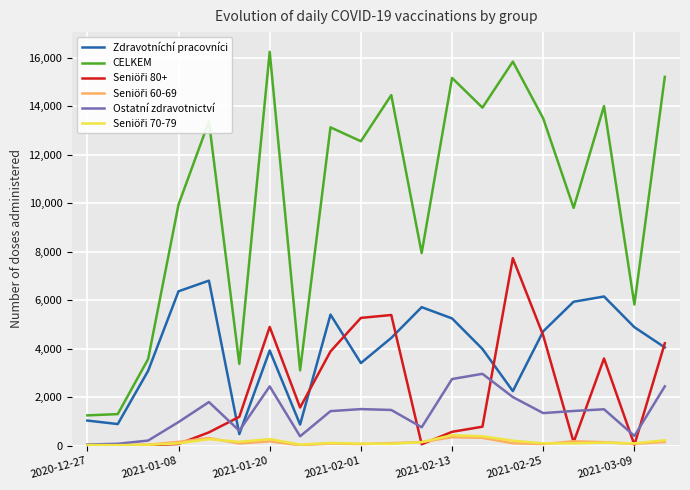

What is the maximum value shown in the chart?

16241